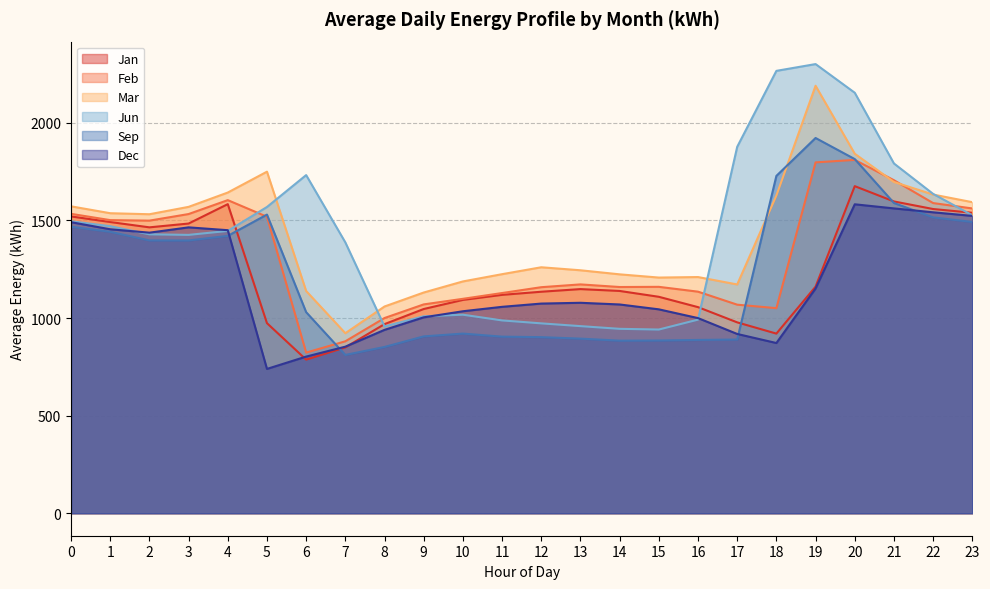

Which series has the largest total across all categories?

Jun